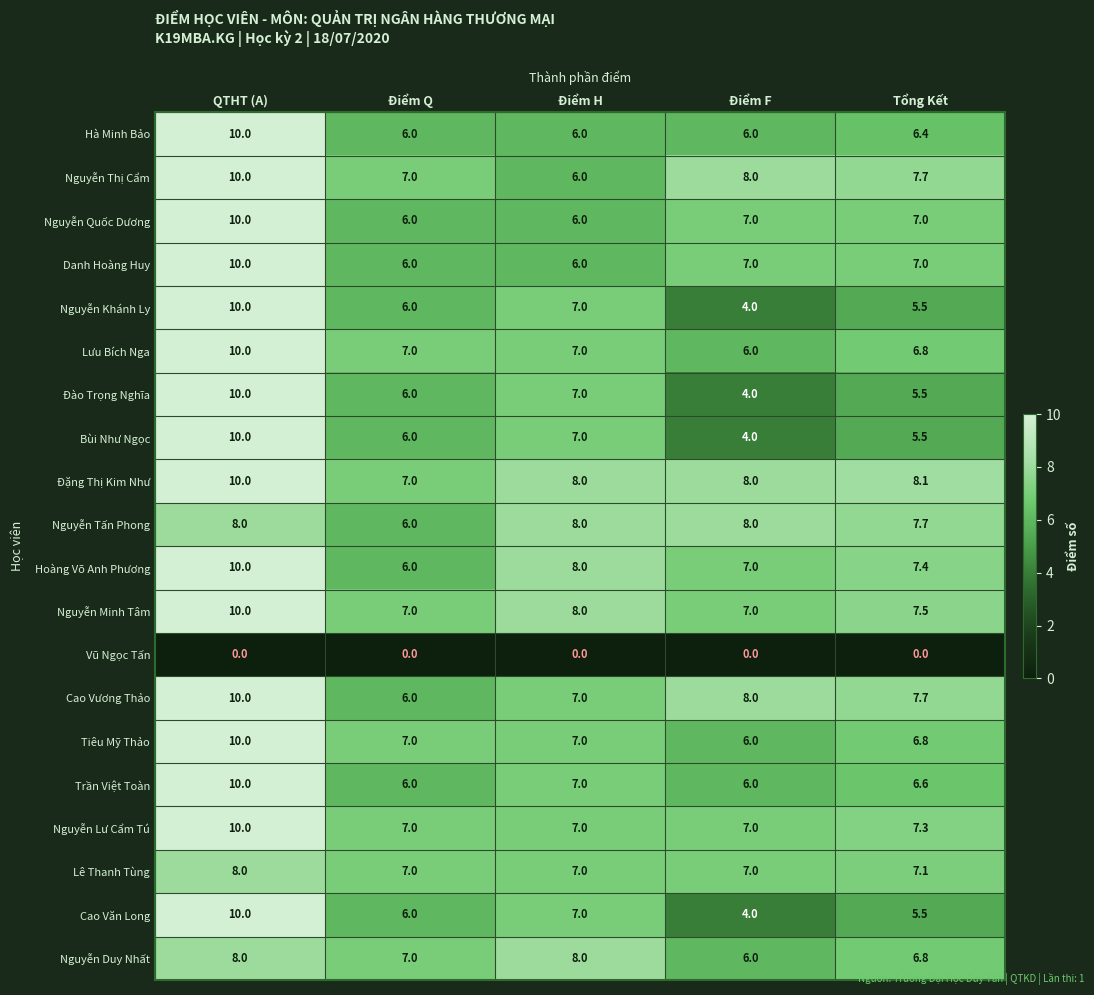

At how many categories does at least one series exceed 0?

5